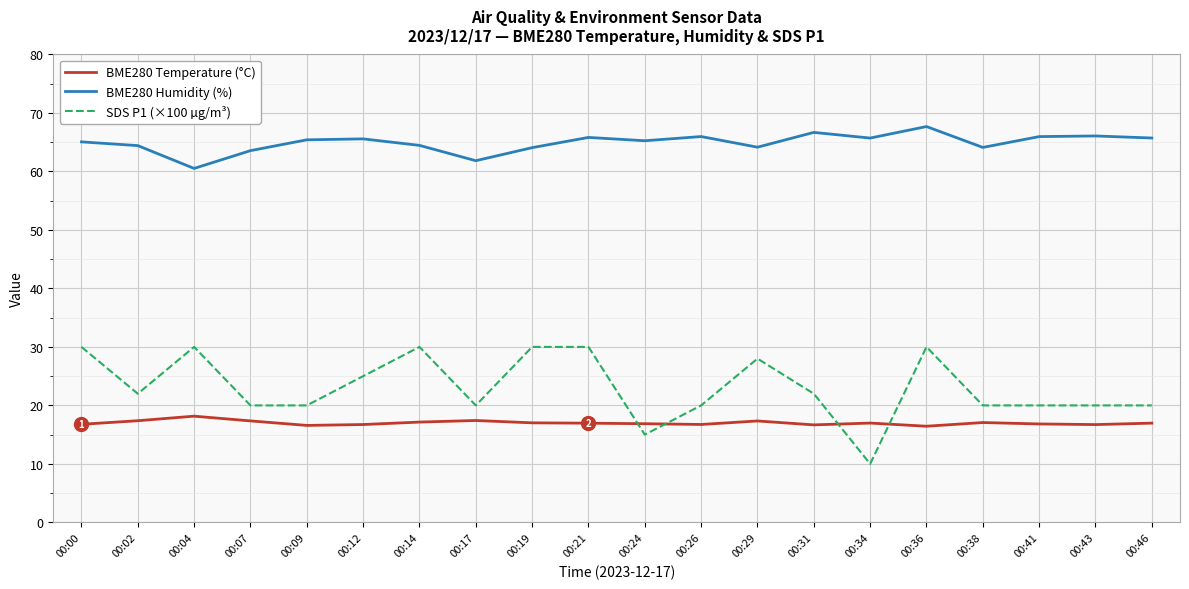

What value does the BME280 Humidity (%) series have at 00:21?

65.8